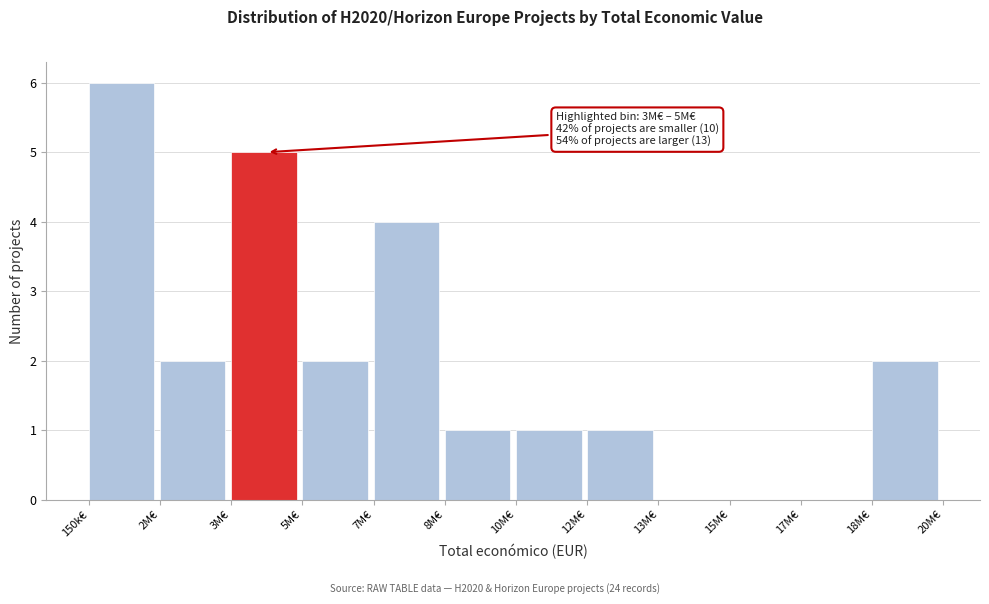

Reading left to right, extract all data points from this chart.

150k€=6	2M€=2	3M€=5	5M€=2	7M€=4	8M€=1	10M€=1	12M€=1	13M€=0	15M€=0	17M€=0	18M€=2